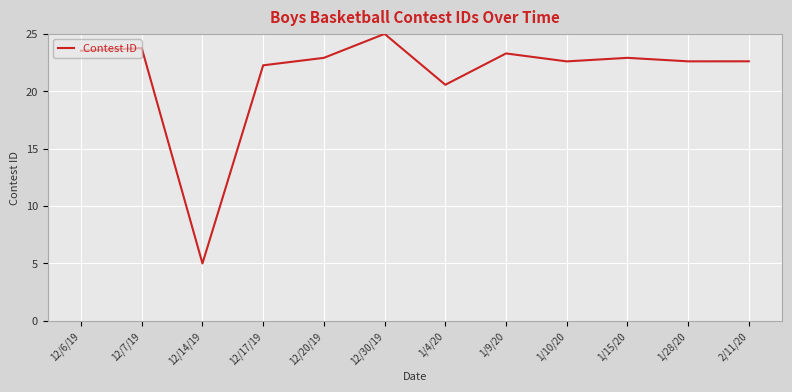

What position from the left is 12/17/19?

4